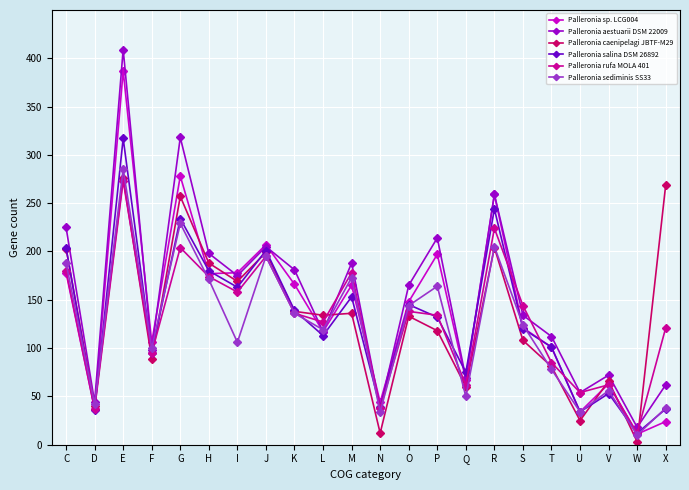

Which series has the widest spread of values?

Palleronia aestuarii DSM 22009